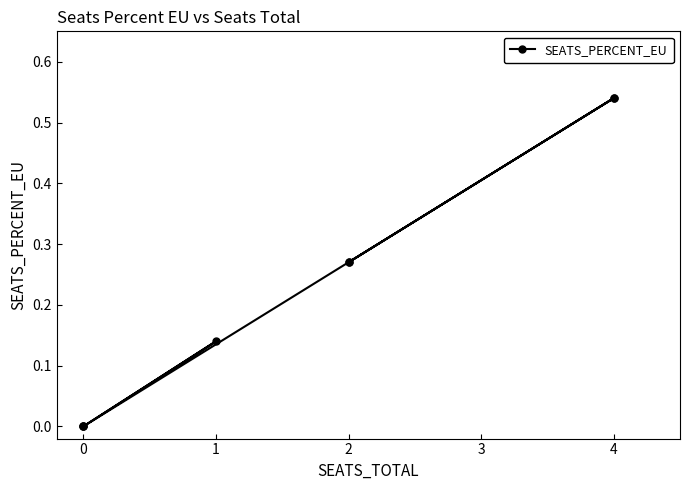

The value at 4 is 0.9. True or false?

False